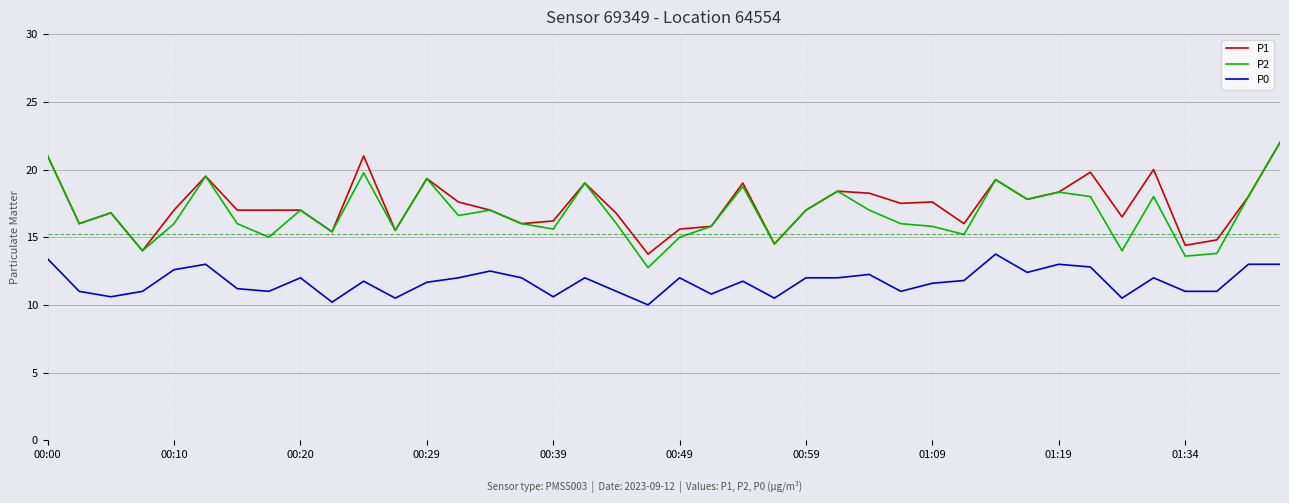

True or false: P0 and P2 cross at least once.

False